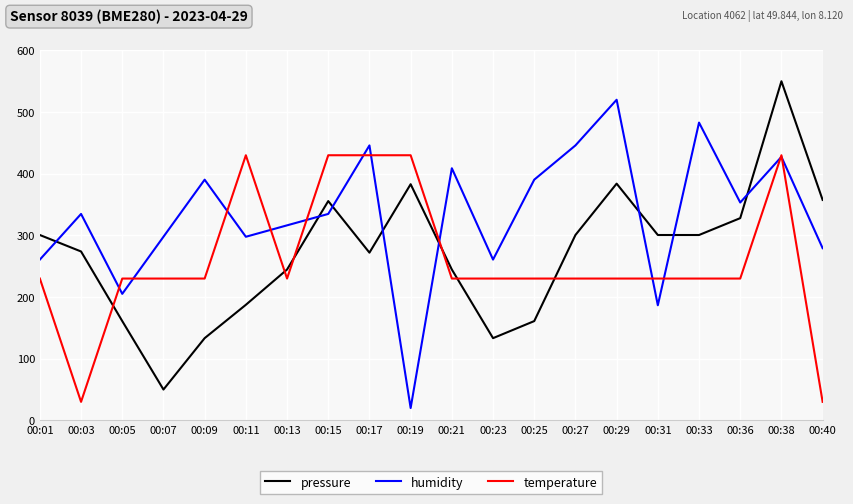

What is the difference between the maximum and minimum values in the humidity series?

500.0